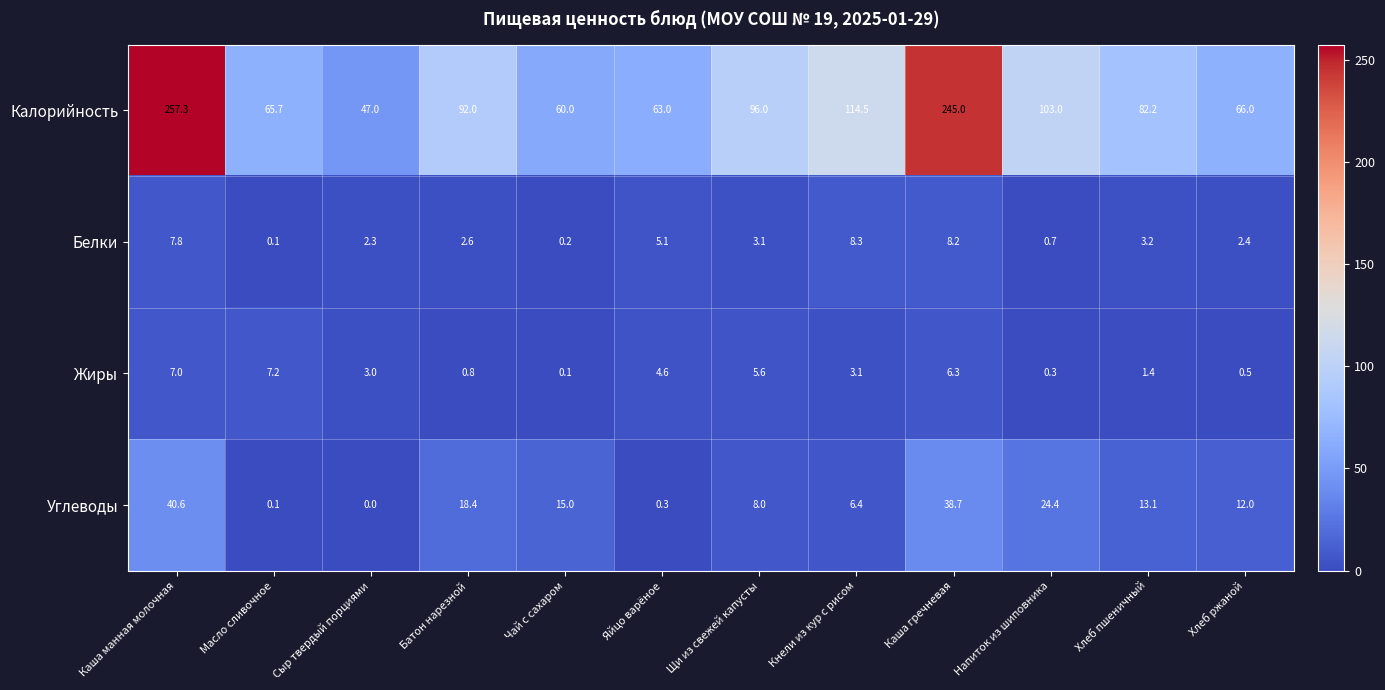

Rank the series at Кнели из кур с рисом from lowest to highest value.

Жиры, Углеводы, Белки, Калорийность